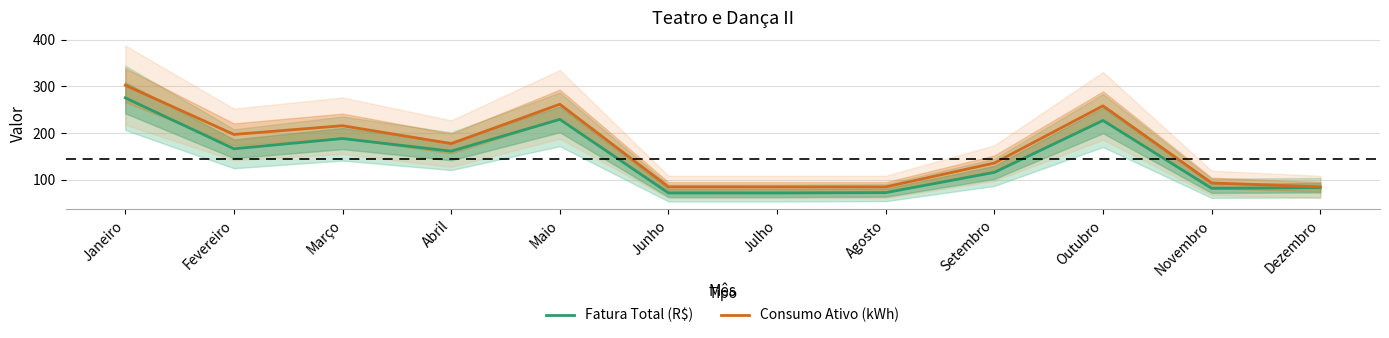

What position from the left is Março?

3